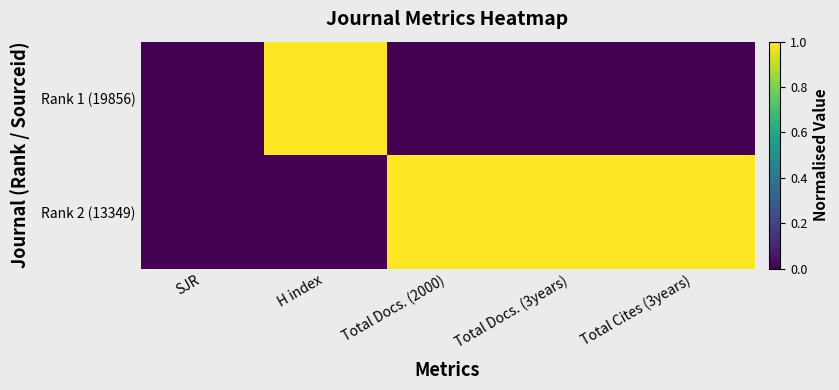

List the series in order of their peak value, lowest first.

Rank 1 (19856), Rank 2 (13349)